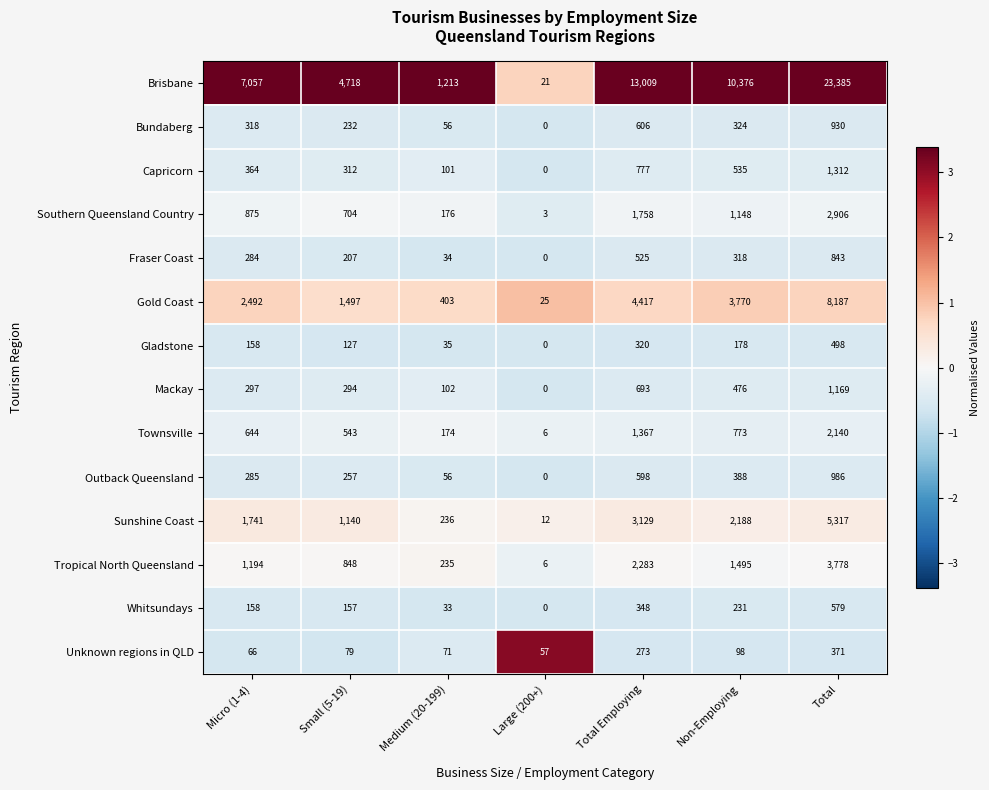

List the labels in order of Fraser Coast value, largest first.

Total, Total Employing, Non-Employing, Micro (1-4), Small (5-19), Medium (20-199), Large (200+)